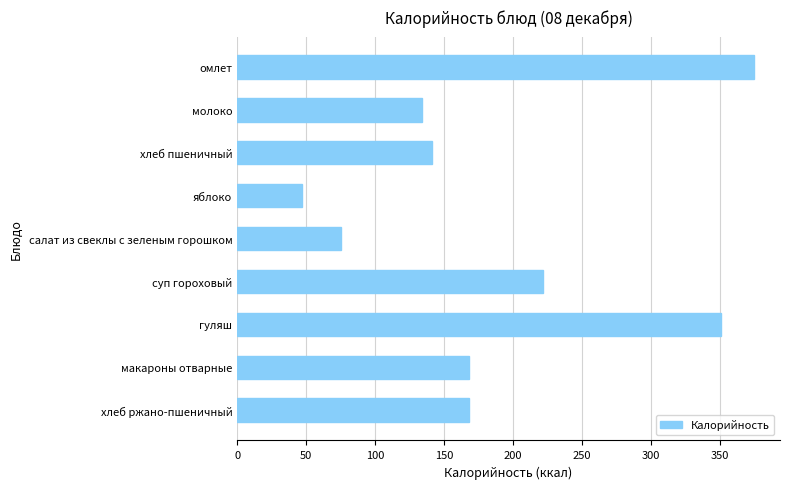

What is the minimum value shown in the chart?

47